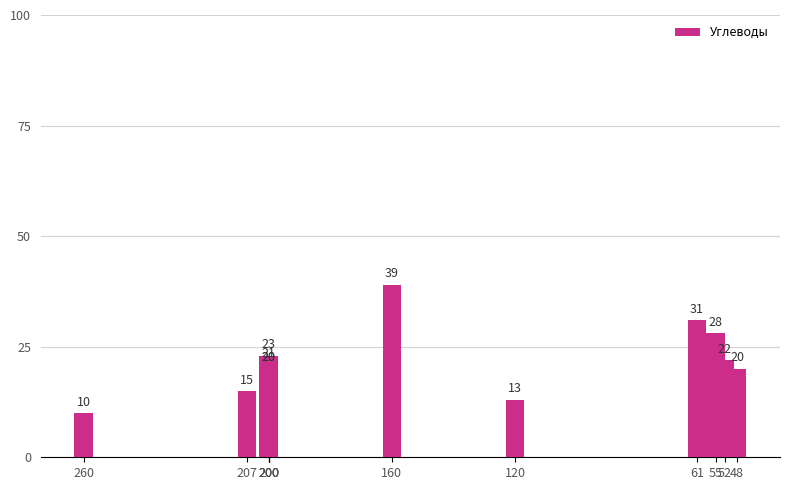

Which has a higher value, 55 or 160?

160